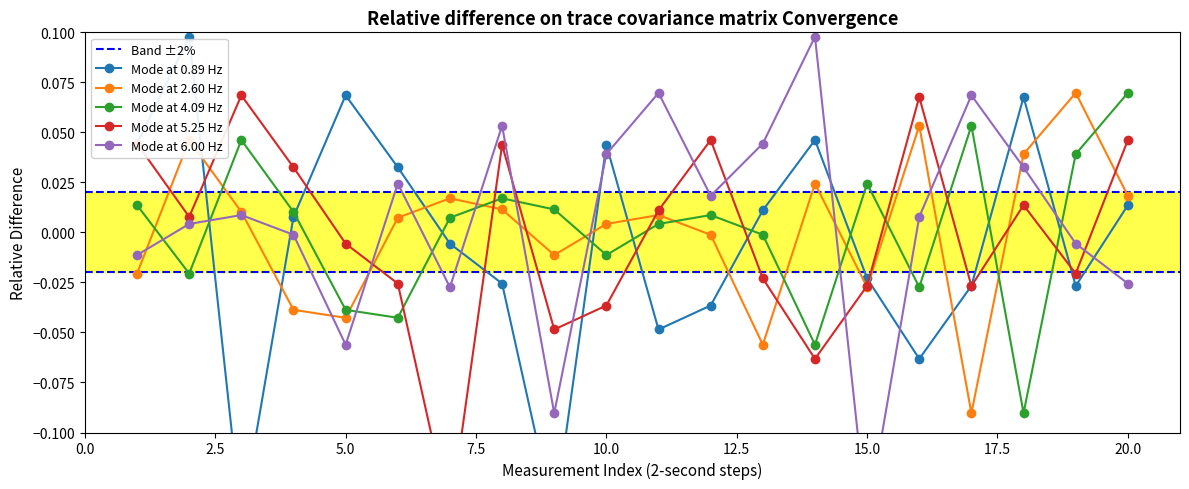

Which category has the highest value in the Mode at 4.09 Hz series?

20.0